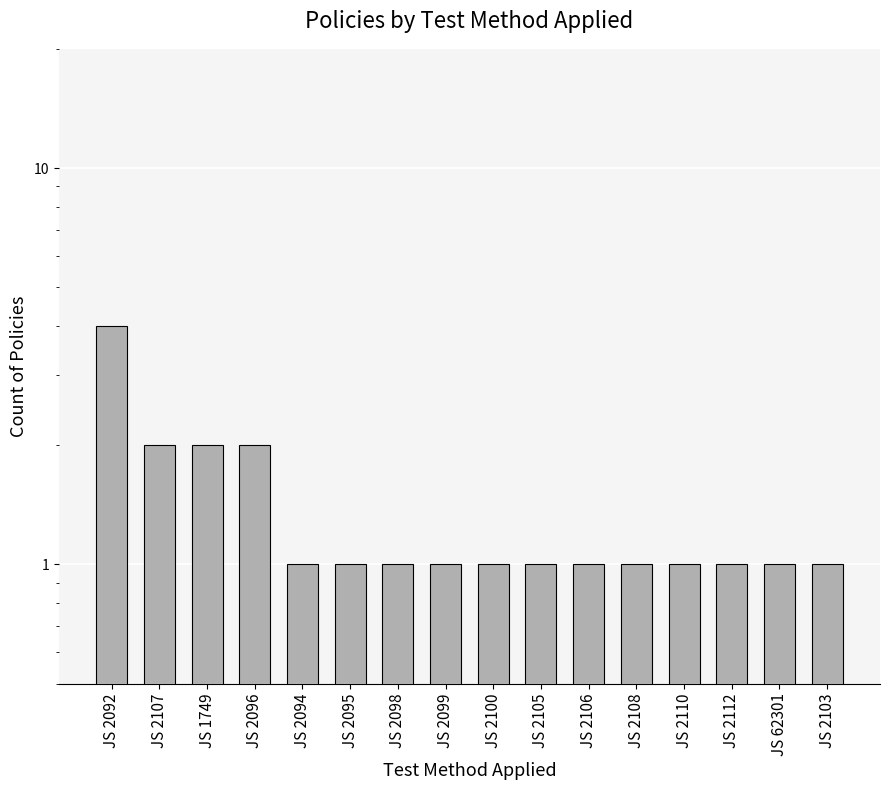

At which category does the chart reach its minimum across all series?

JS 2094